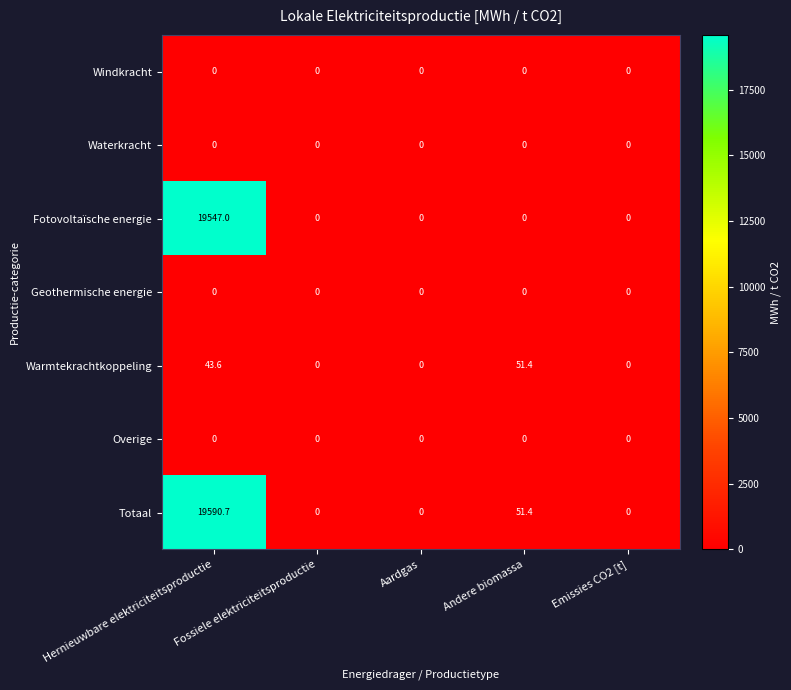

What is the difference between the Totaal values at Andere biomassa and Aardgas?

51.4